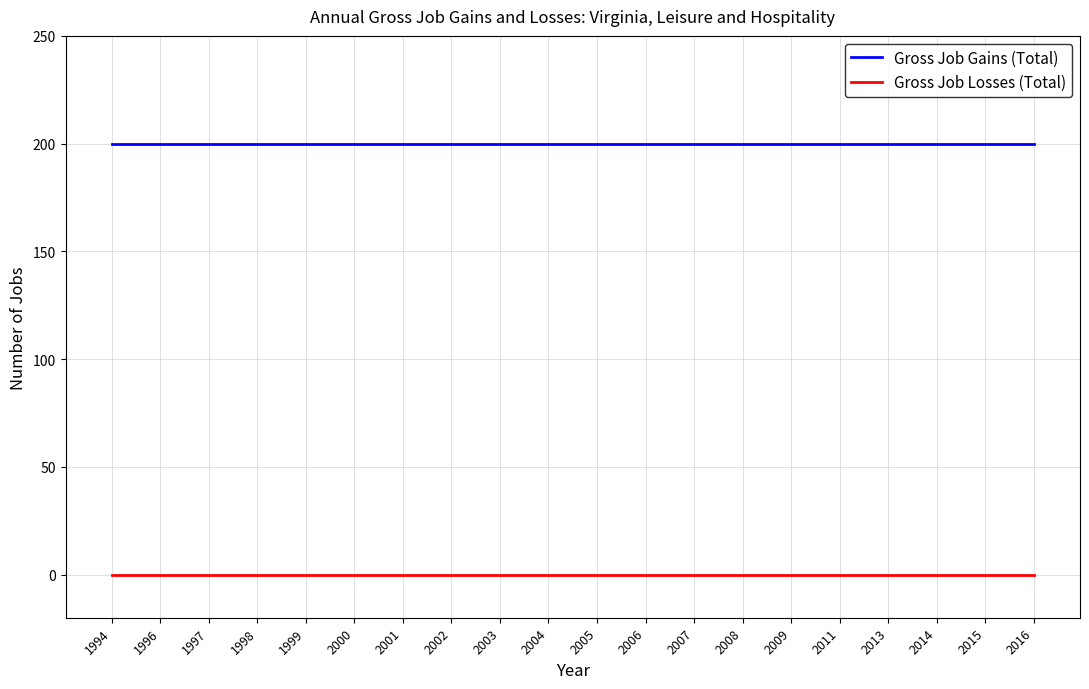

The value of Gross Job Losses (Total) at 1999 is 0. True or false?

True